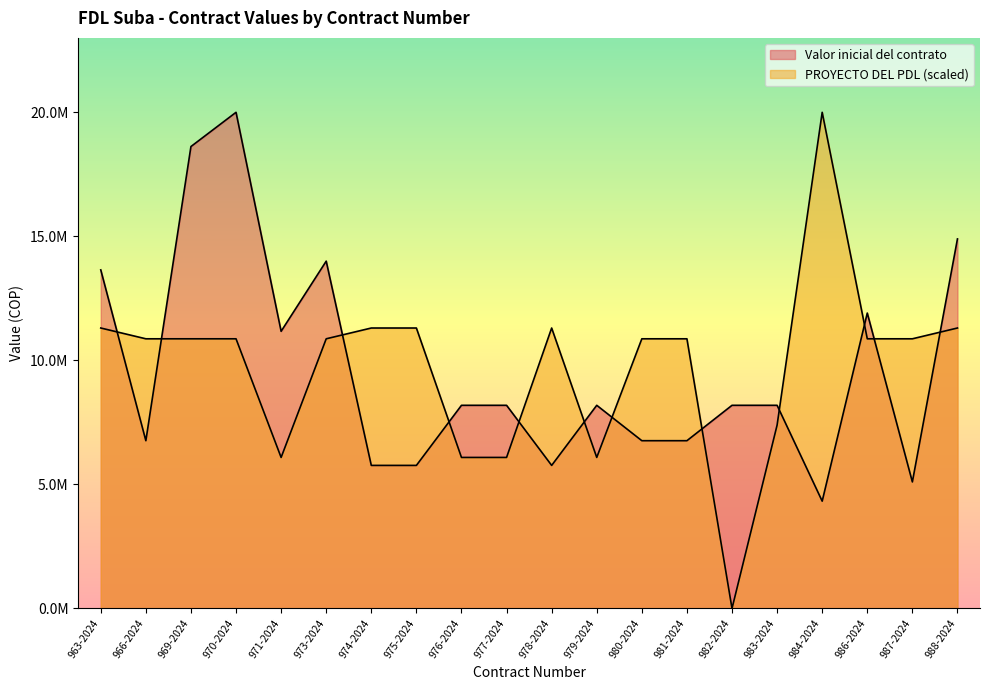

At which label does Valor inicial del contrato first exceed 8188500?

963-2024